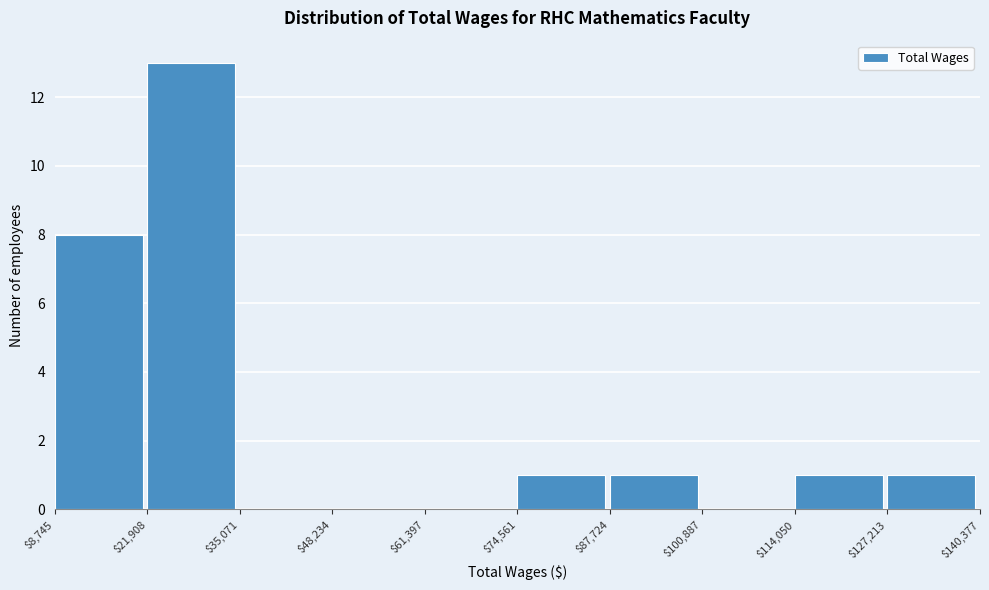

Which range on the x-axis has the tallest bar?

$21,908 to $35,071